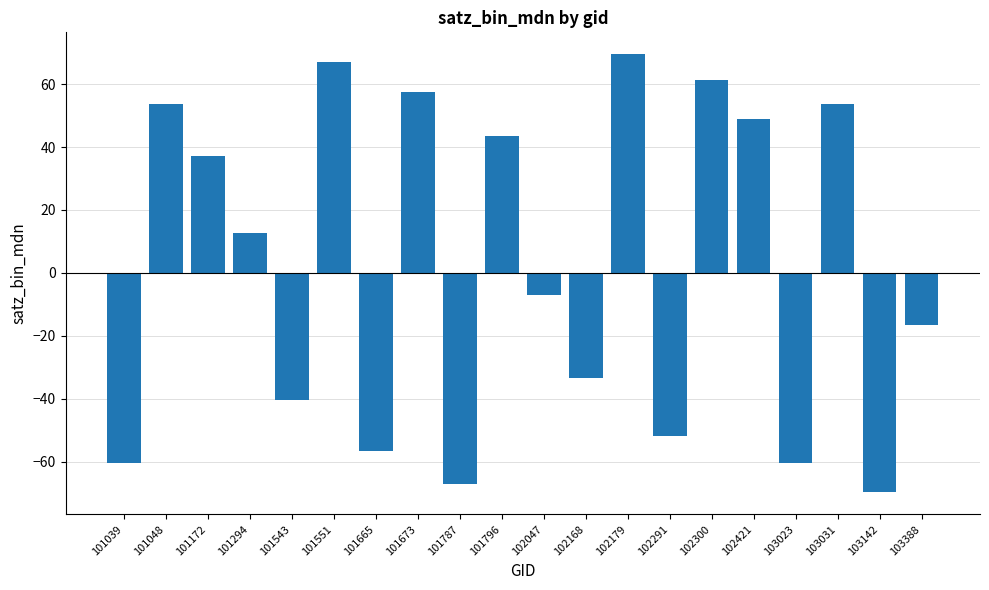

How many values are below zero?

10